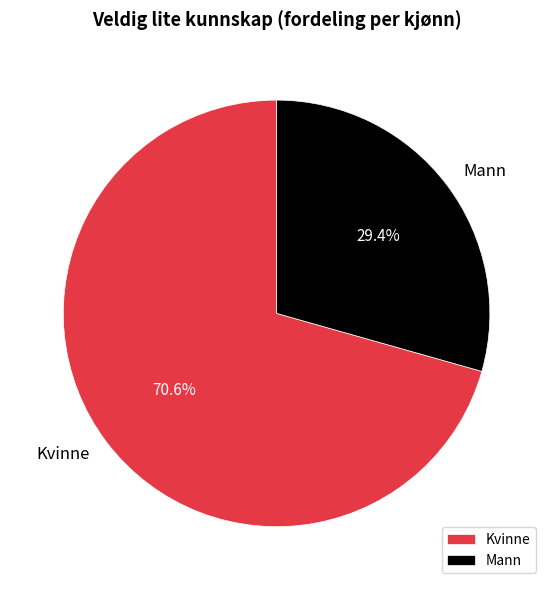

Which slice represents more than half of the pie?

Kvinne